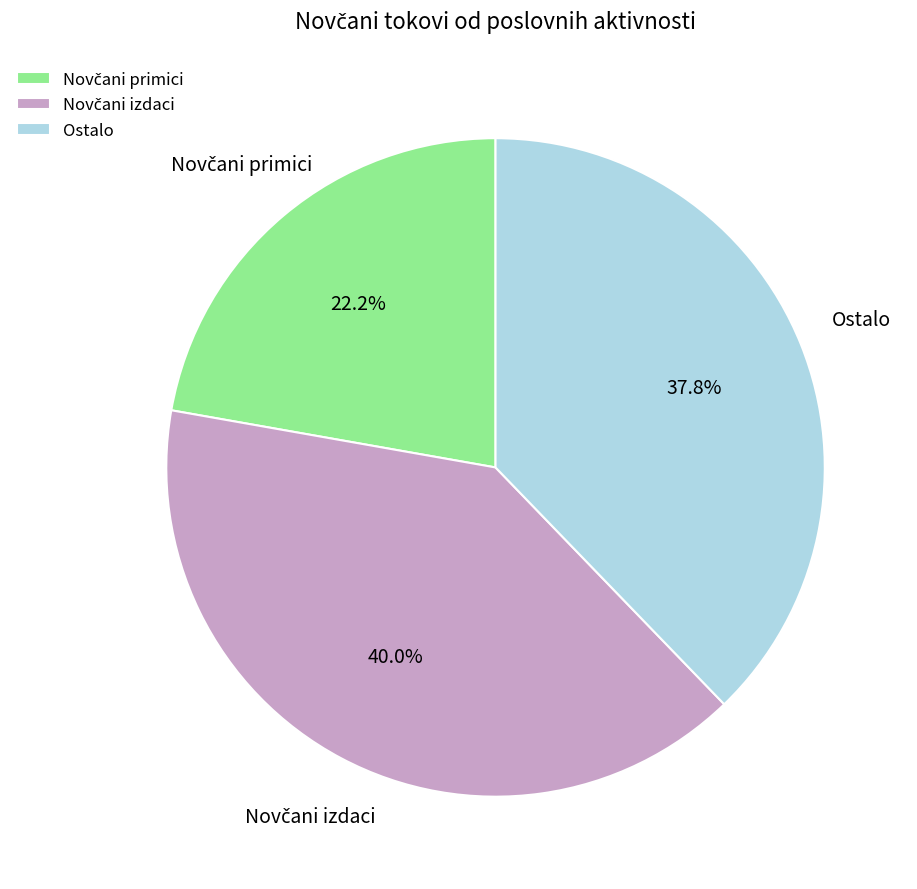

To the nearest percent, what is the difference between the largest and smallest slice percentages?

18%